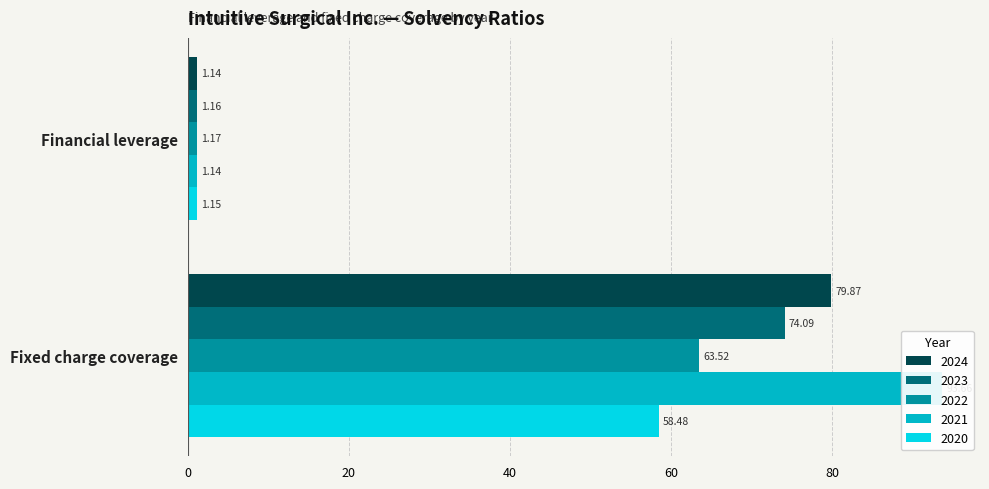

The 2022 series shows 1.7 at Financial leverage. True or false?

False